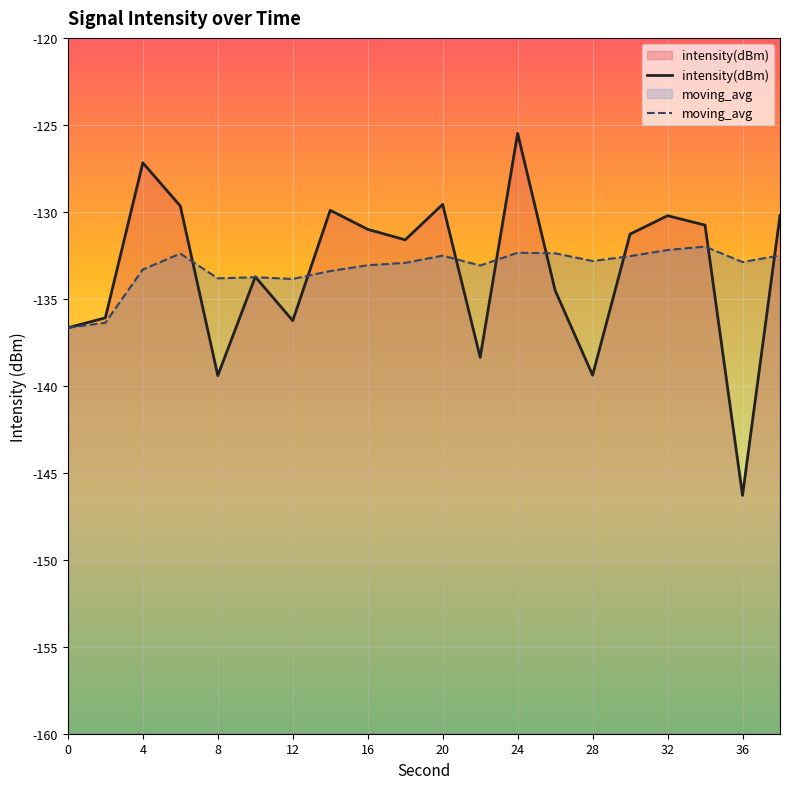

Does the chart display data point markers on the line(s)?

No